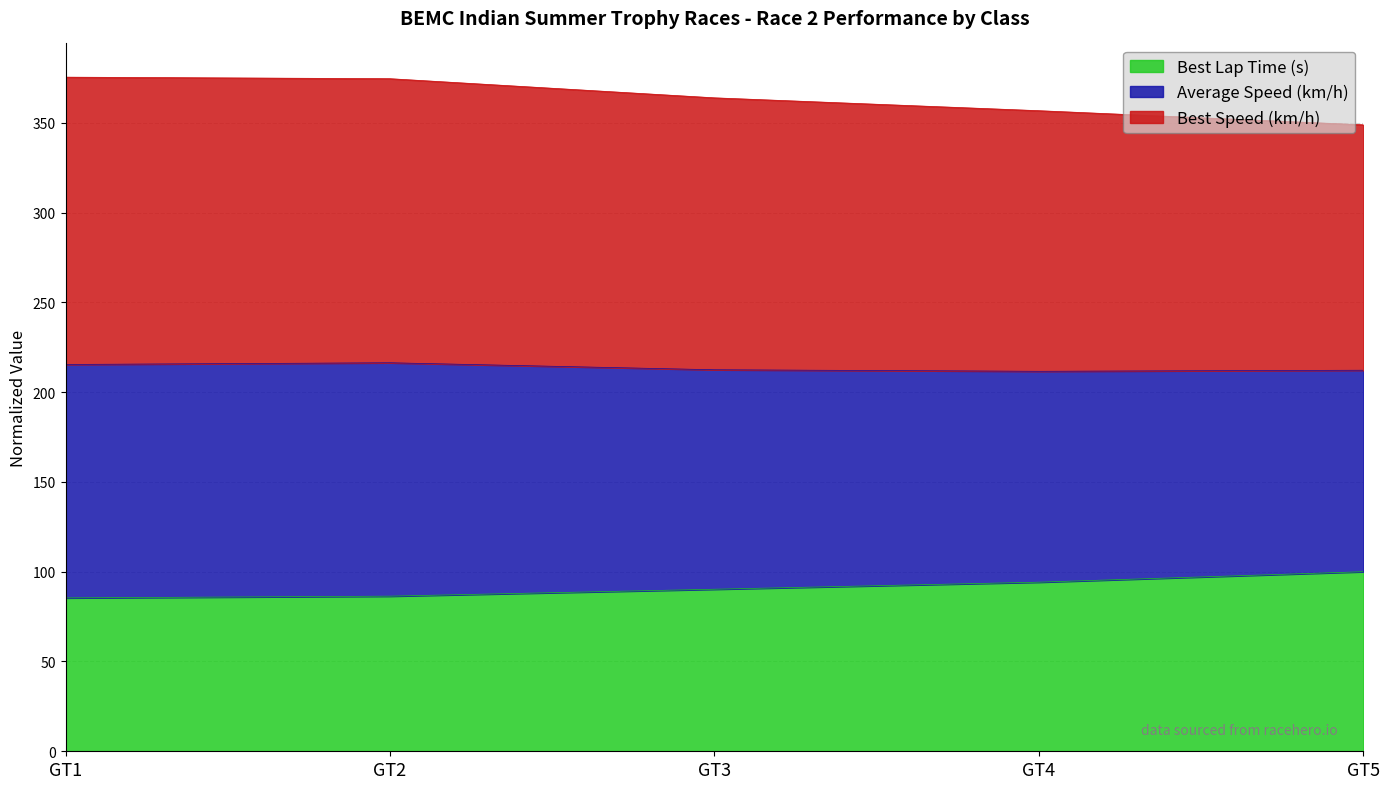

At which label does Average Speed (km/h) reach its peak?

GT1